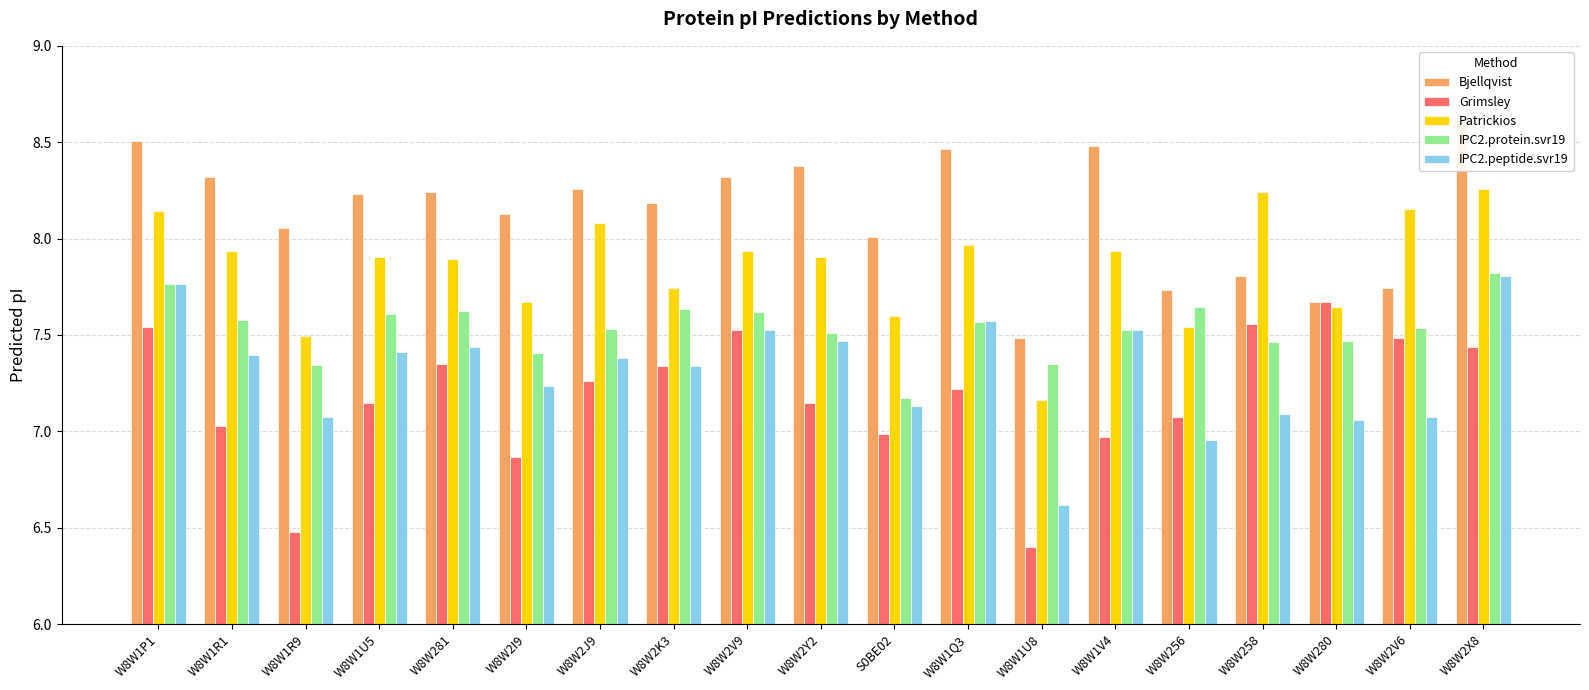

At which category is the sum across all series the highest?

W8W2X8